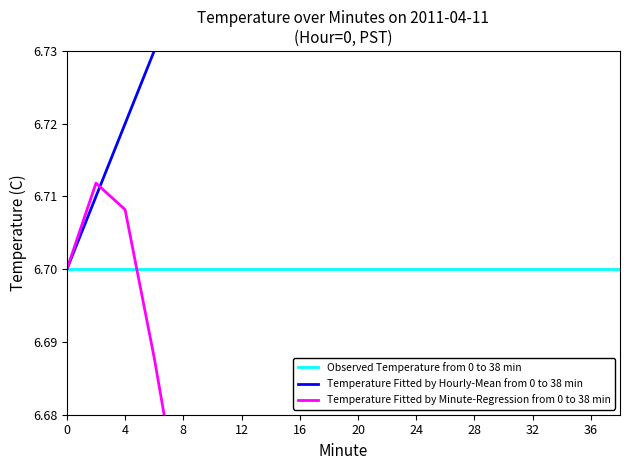

What value does the Temperature Fitted by Minute-Regression from 0 to 38 min series have at 20?

6.6